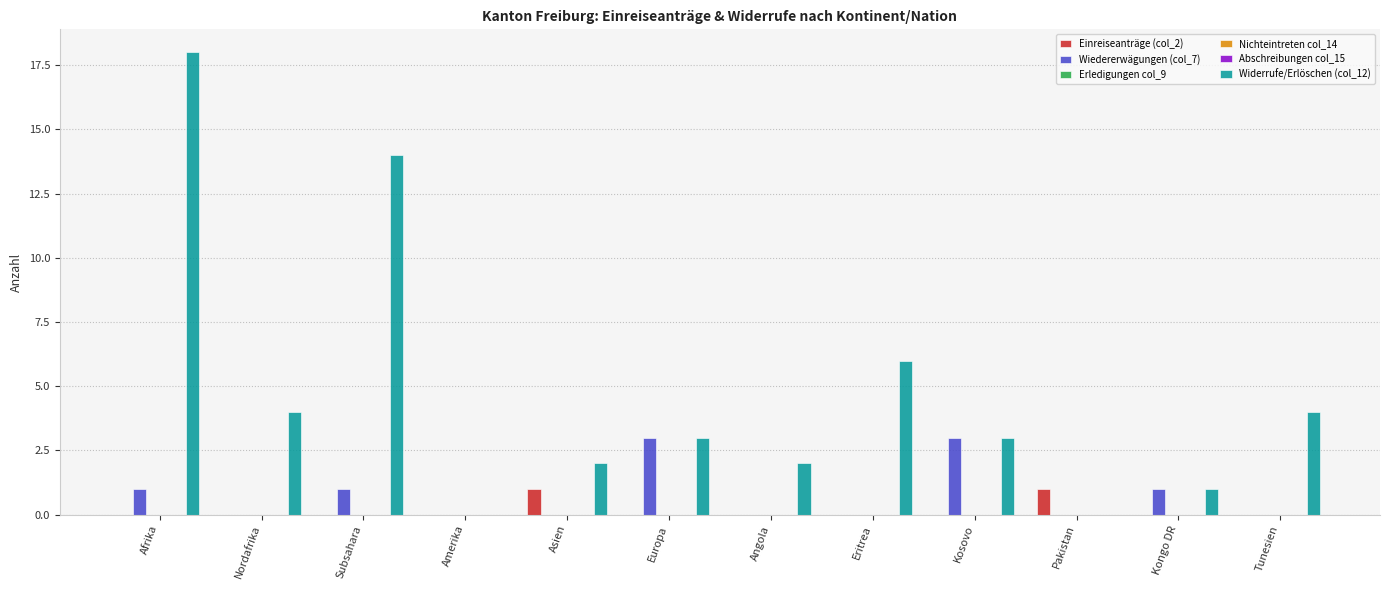

What is the label of the 6th bar from the left?

Europa